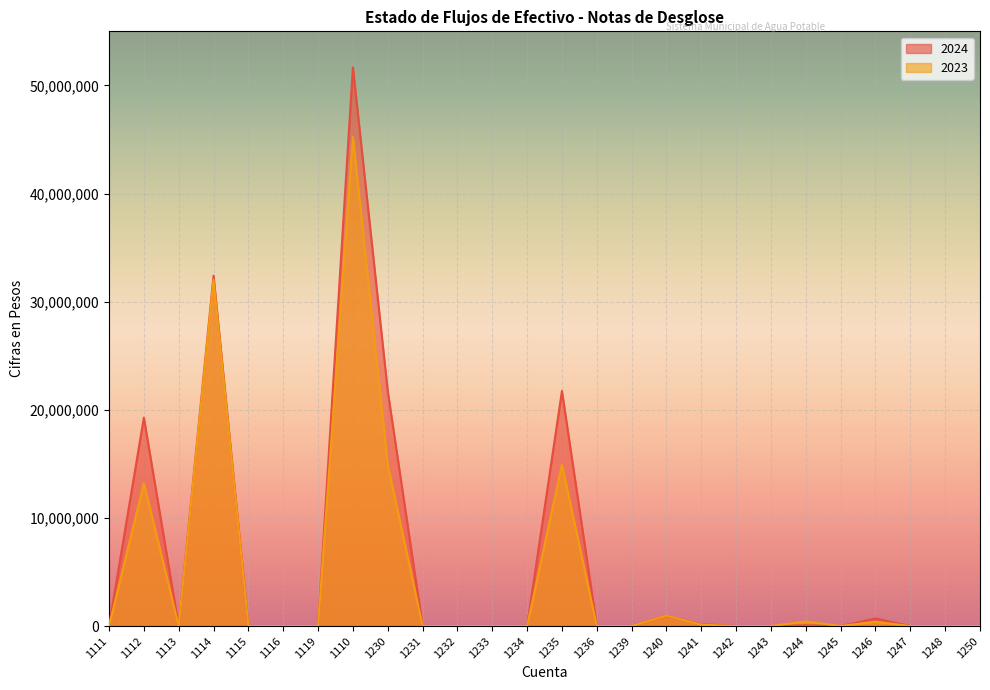

How many lines are shown in the chart?

2